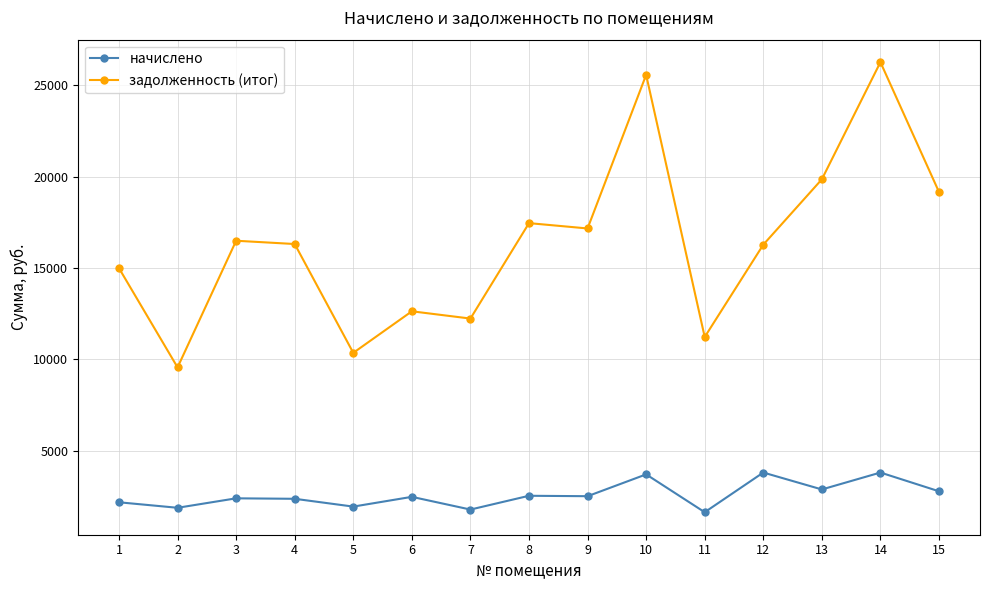

At which category is the sum across all series the highest?

14